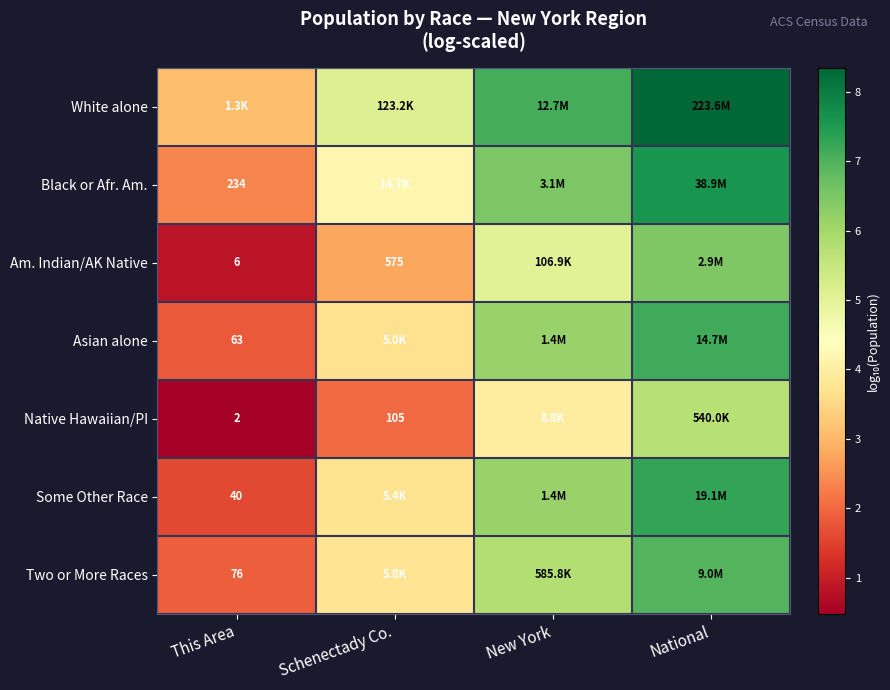

Is it true that Some Other Race equals 1.2 at Schenectady Co.?

False